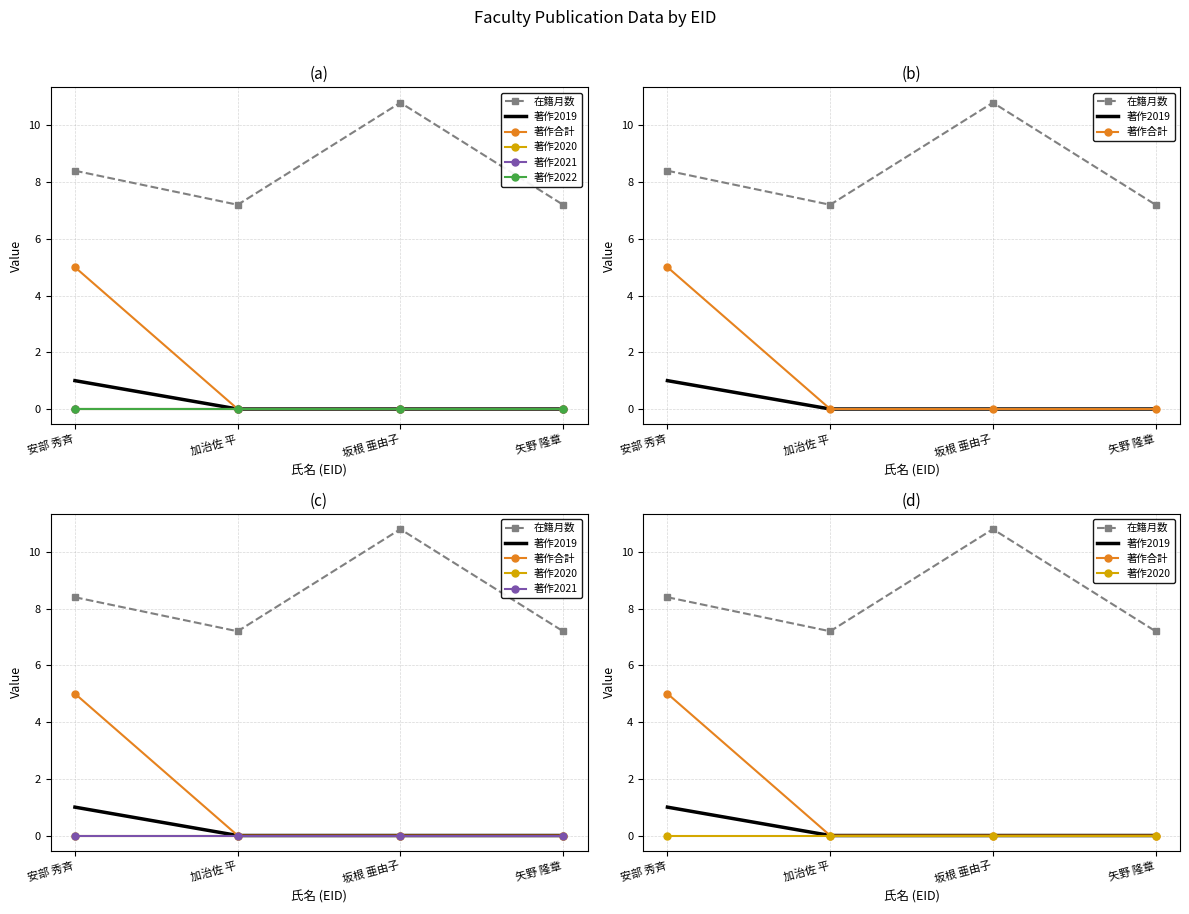

How many positive values does the 著作2019 series have?

1